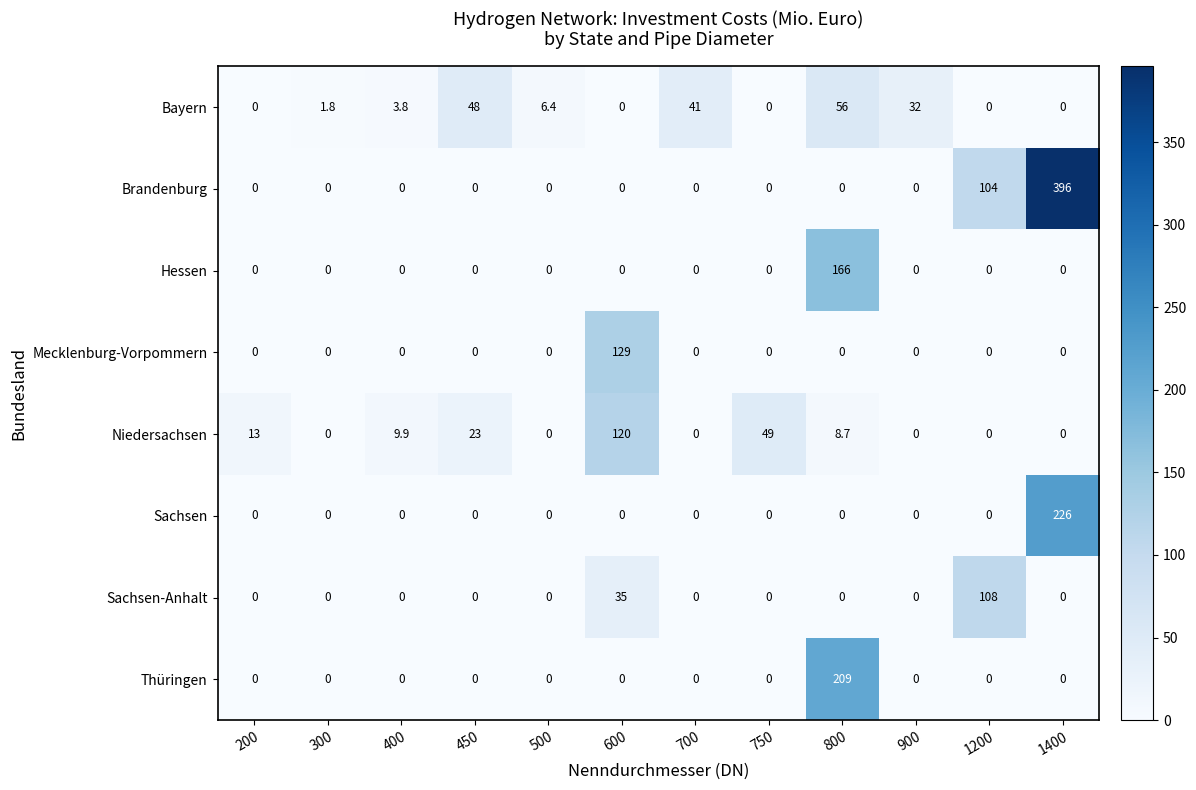

Which series changed the most between 300 and 450?

Bayern